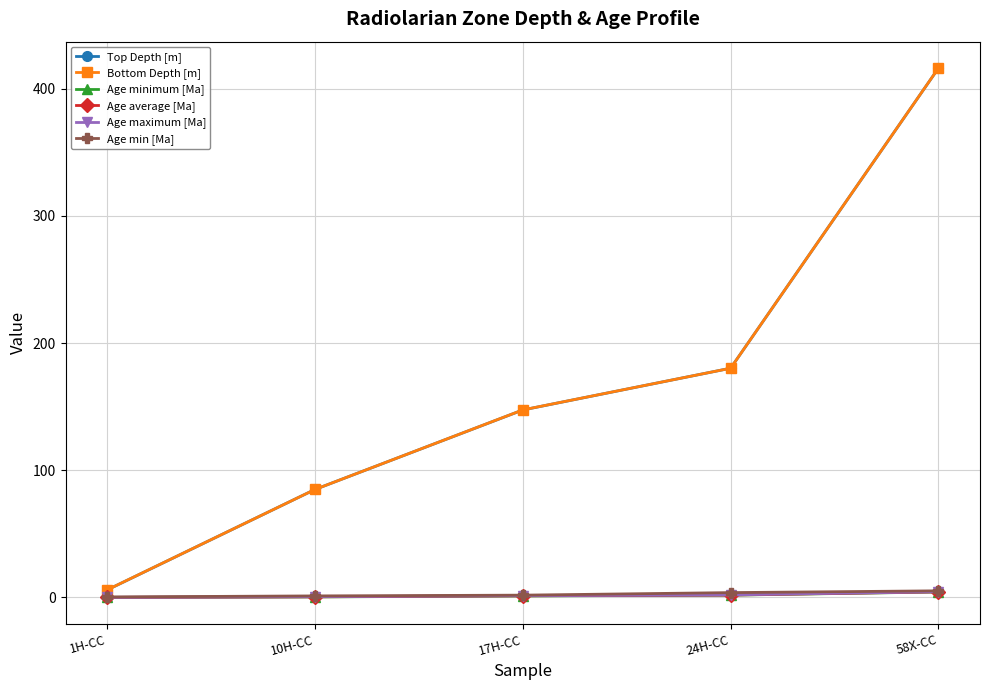

True or false: Age maximum [Ma] and Top Depth [m] cross at least once.

False